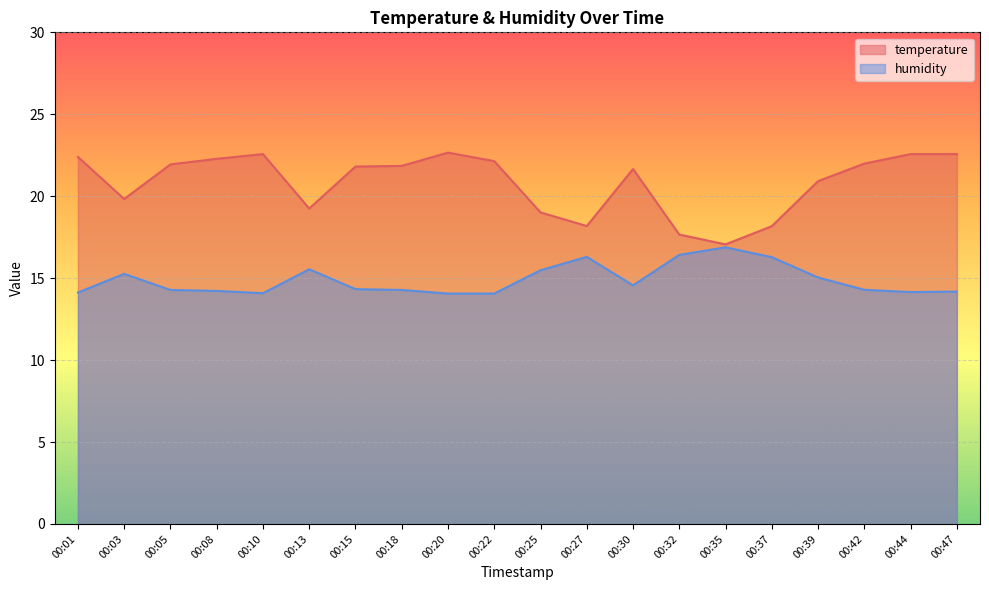

What is the value of the temperature point at the 8th from the left?

21.9